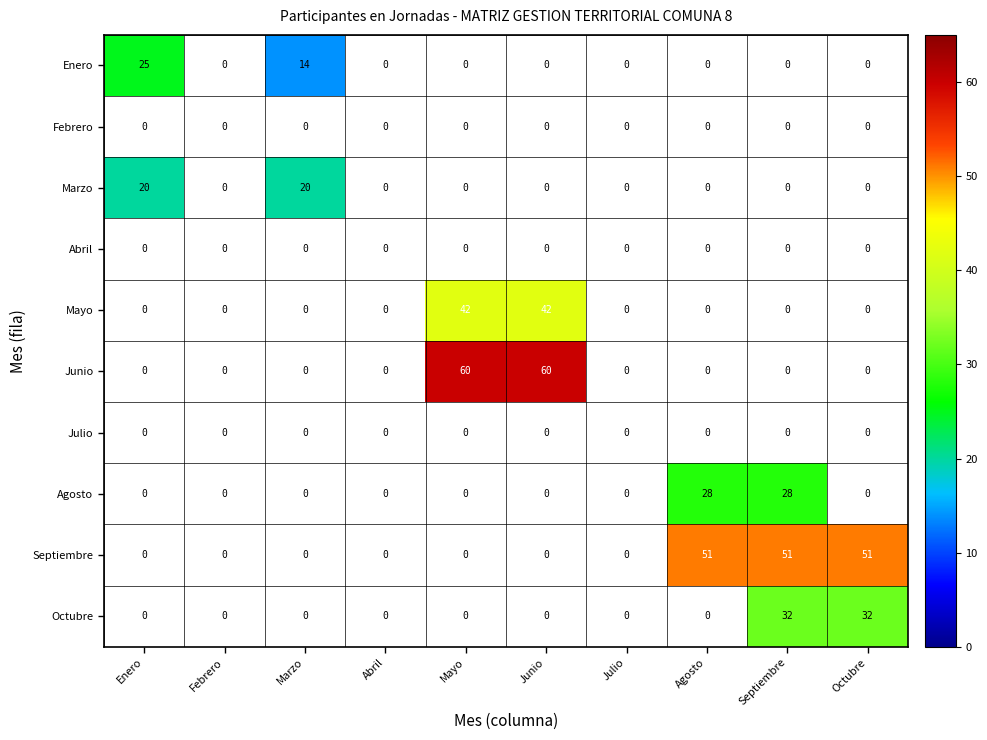

What is the difference between the second highest and minimum values in the Marzo series?

20